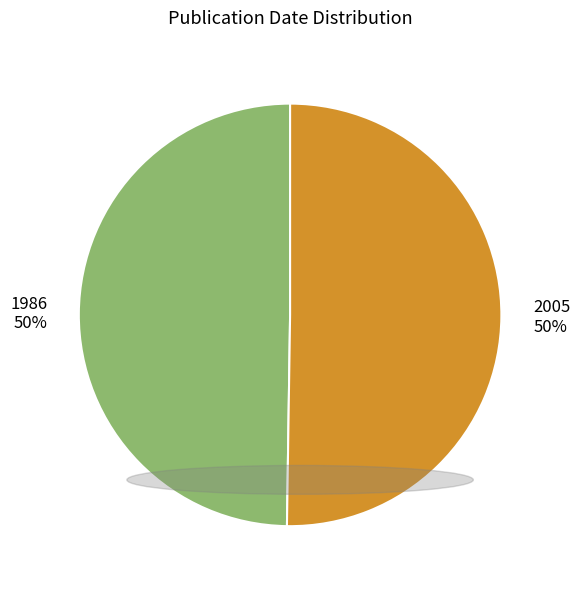

Is it true that 2005 is 62% of the pie?

False